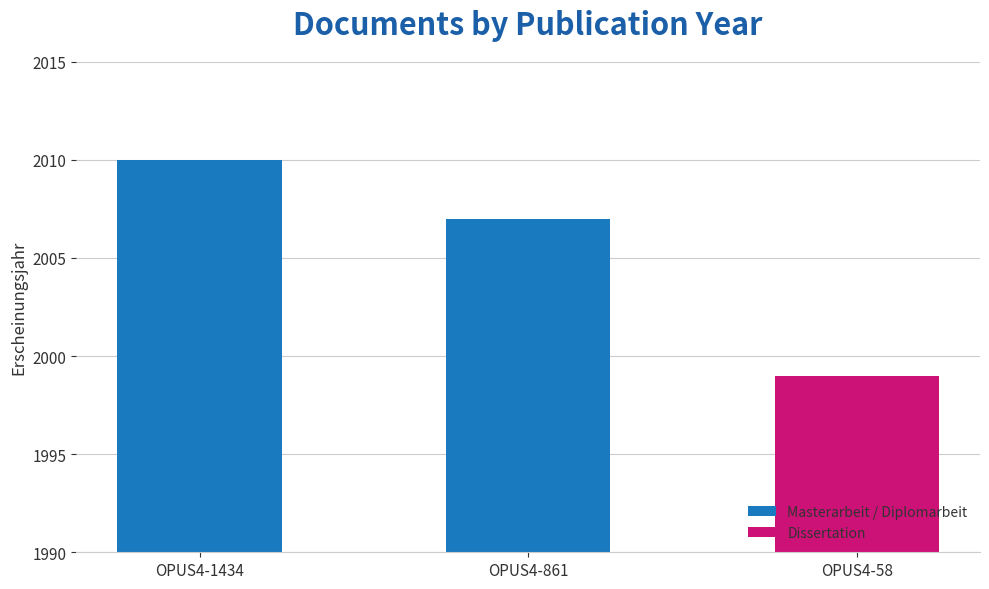

The value at OPUS4-861 is 3382. True or false?

False